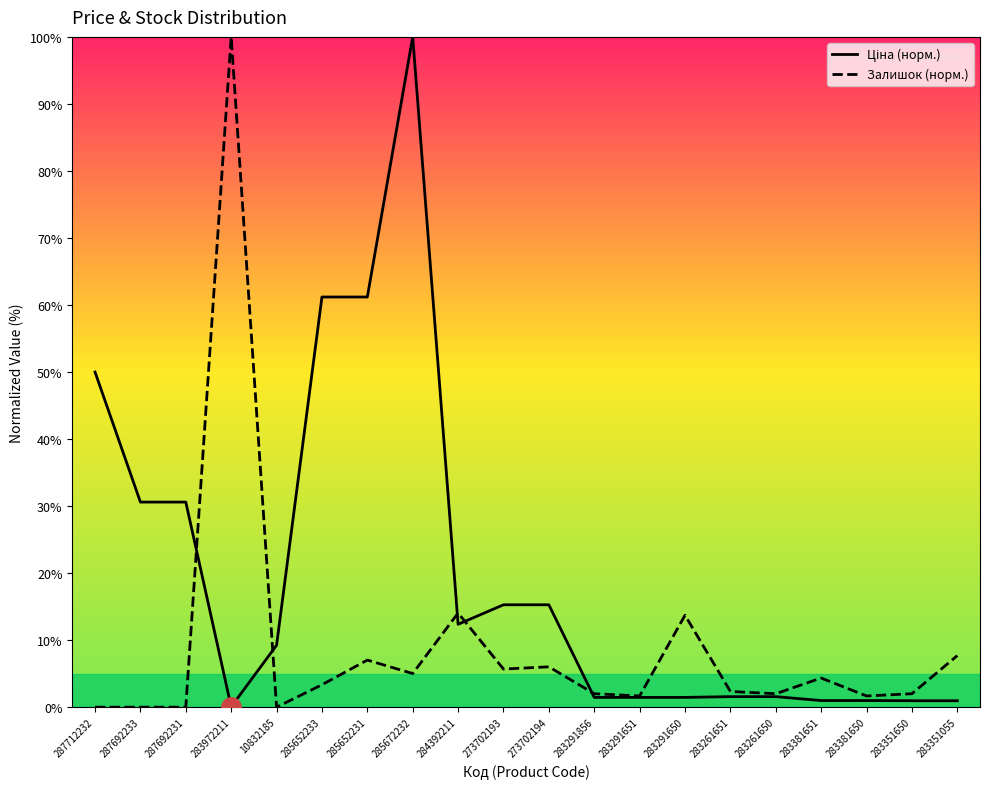

What is the difference between the highest and lowest values at 283291651?

0.2